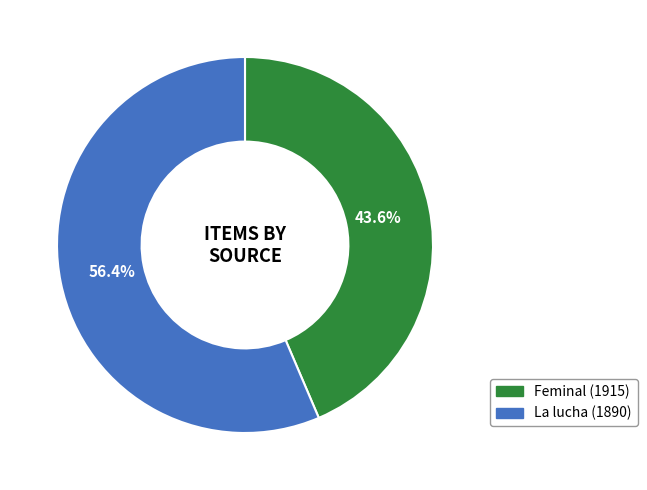

To the nearest percent, what percentage of the pie is La lucha (1890)?

56%